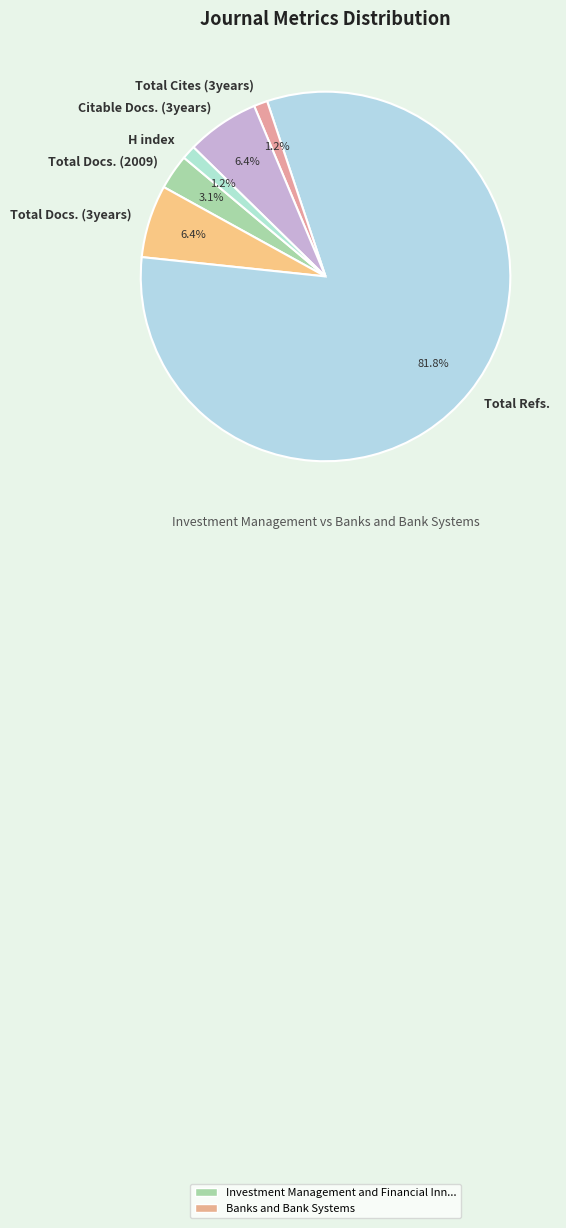

Which has a higher value, Total Docs. (2009) or Citable Docs. (3years)?

Citable Docs. (3years)